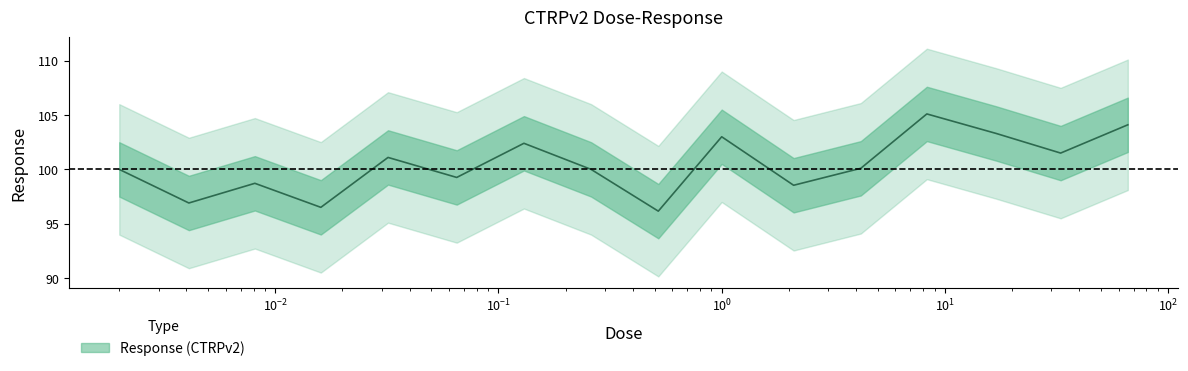

How many values are below 100?

6